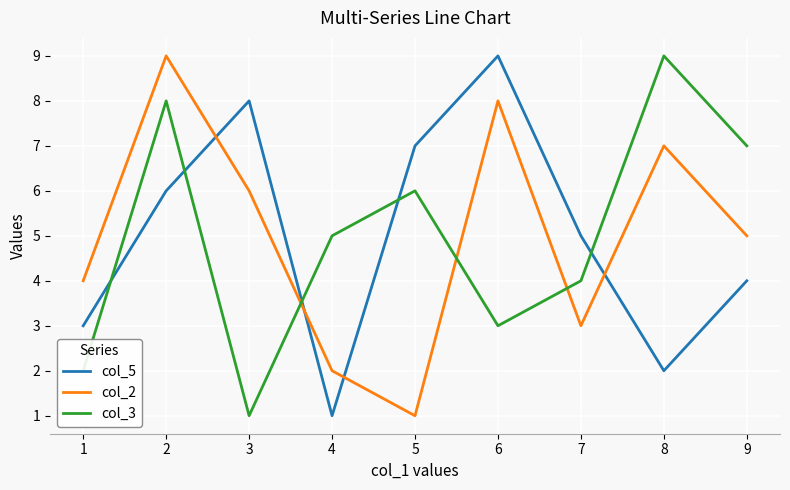

Where does the col_5 series first go above 5?

2